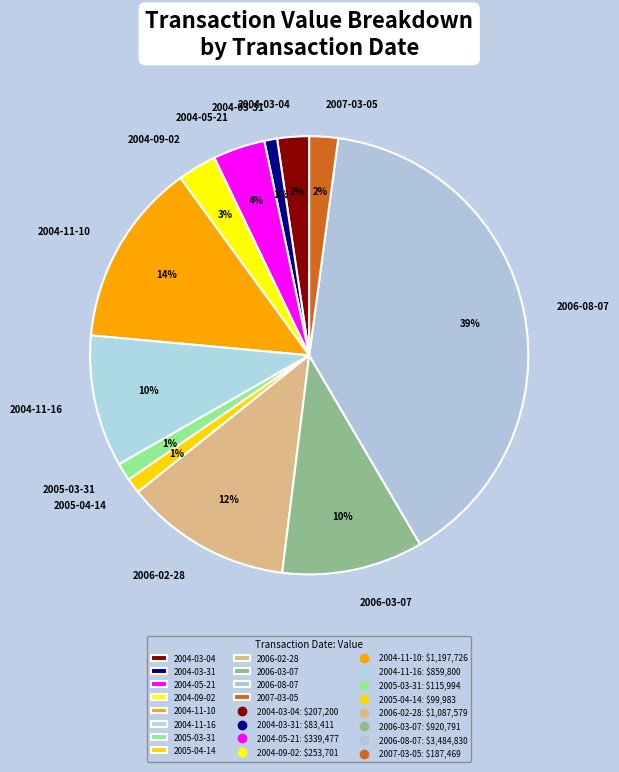

Which slice is the largest?

2006-08-07